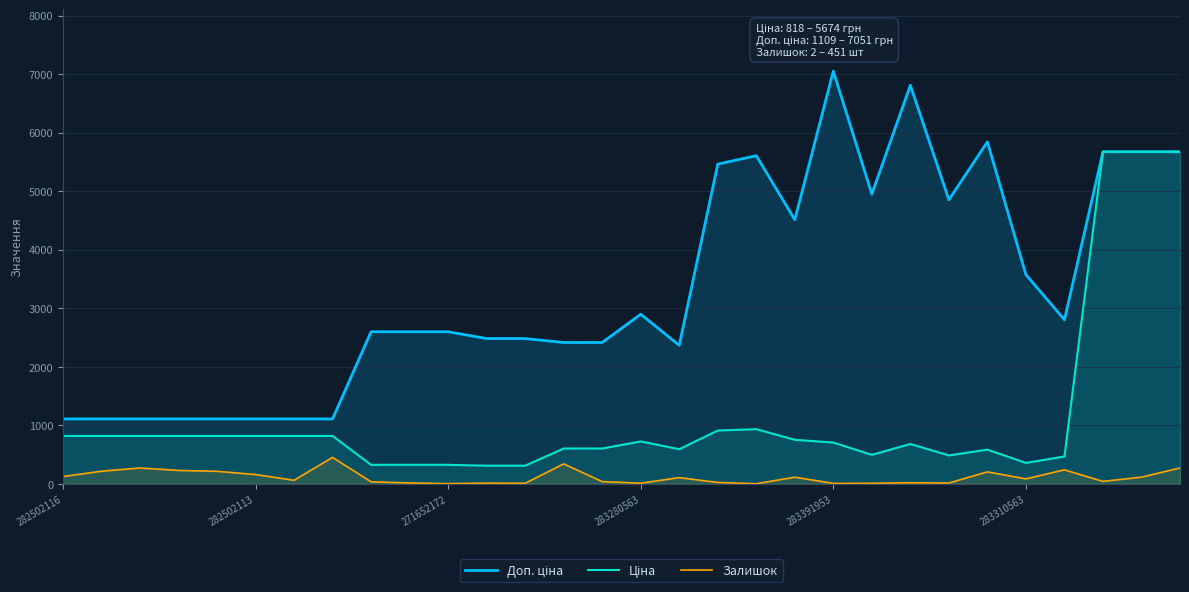

Which has a higher value, 7 or 12?

12